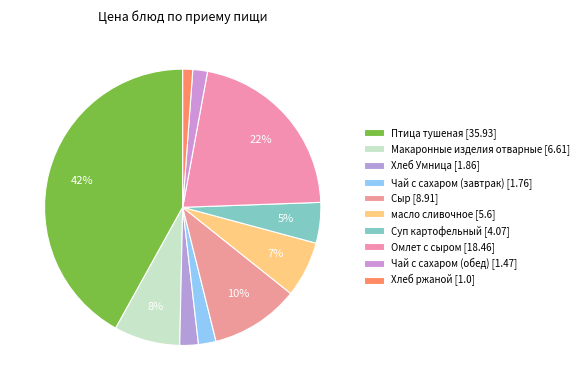

The Макаронные изделия отварные slice represents 8% of the pie. True or false?

True